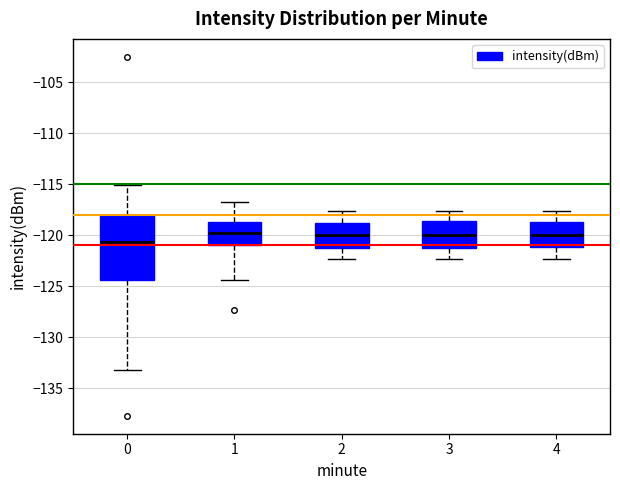

Where is the upper edge of the box at x = 1 on the y-axis? The values are not printed on the chart, so give them approximately, as read against the axis.

-118.5